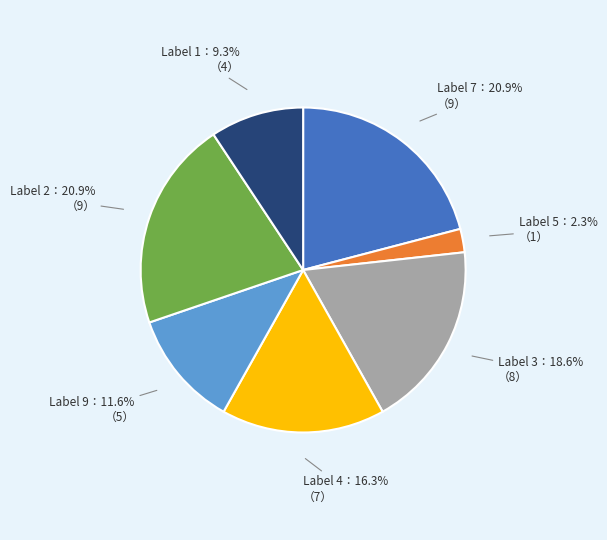

Is there any slice that represents more than half of the pie?

No